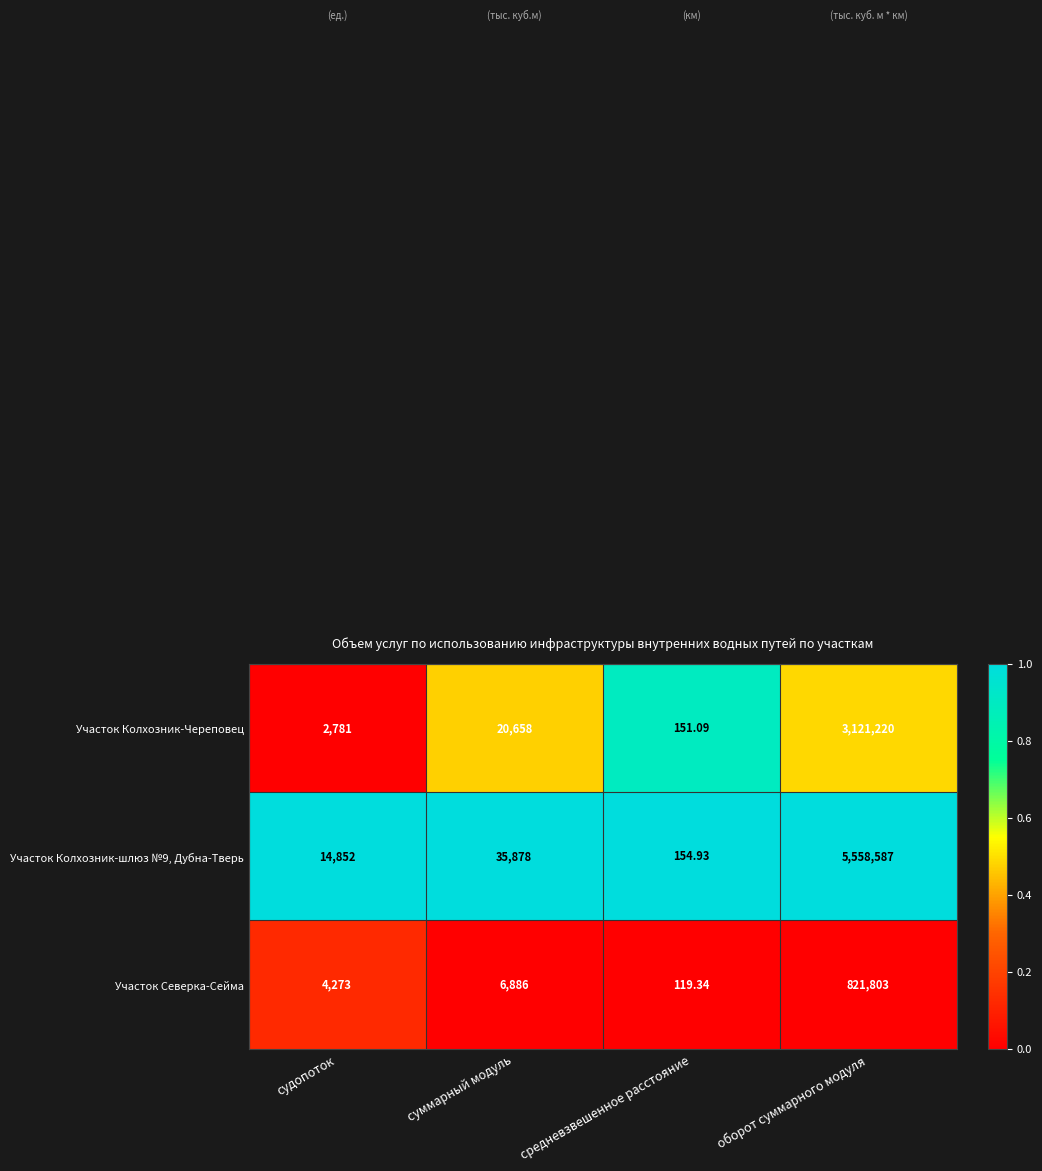

Where is Участок Северка-Сейма nearest to the value 410961?

суммарный модуль